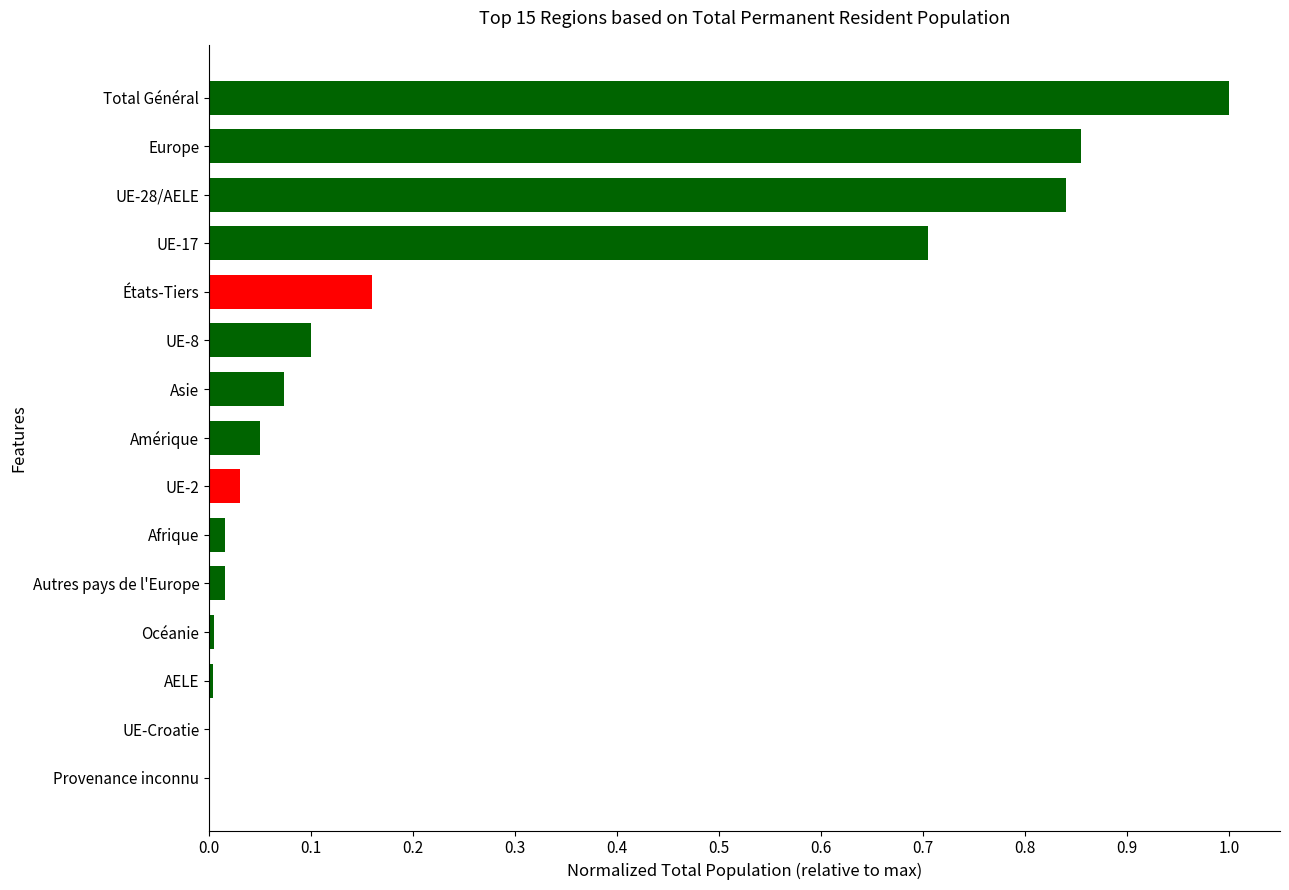

True or false: the data shows 0.2 at UE-28/AELE.

False